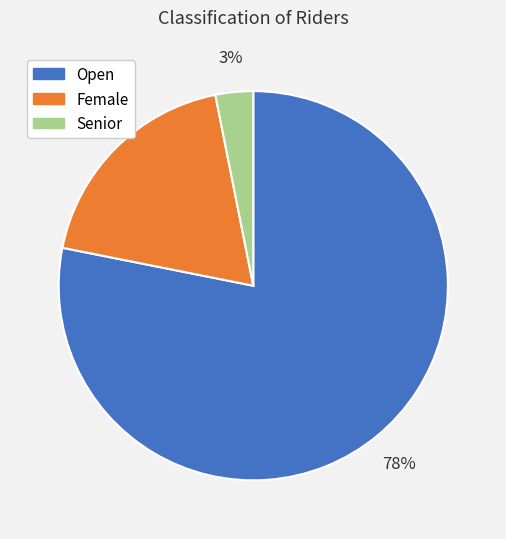

Does Senior represent more than half of the total?

No